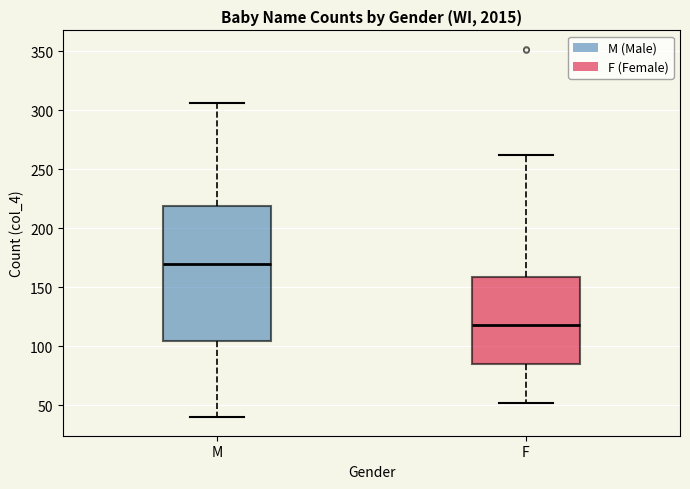

Which box has the highest median line?

M